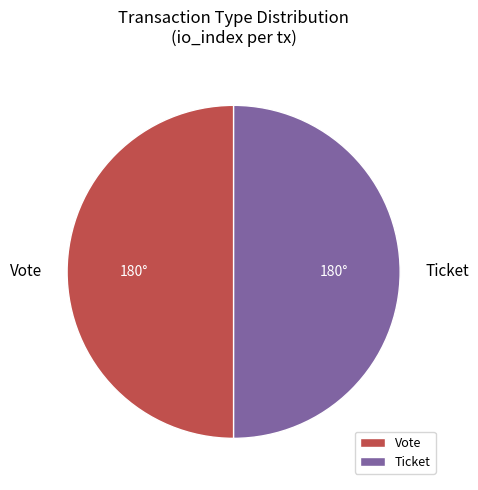

True or false: Ticket accounts for 42% of the total.

False